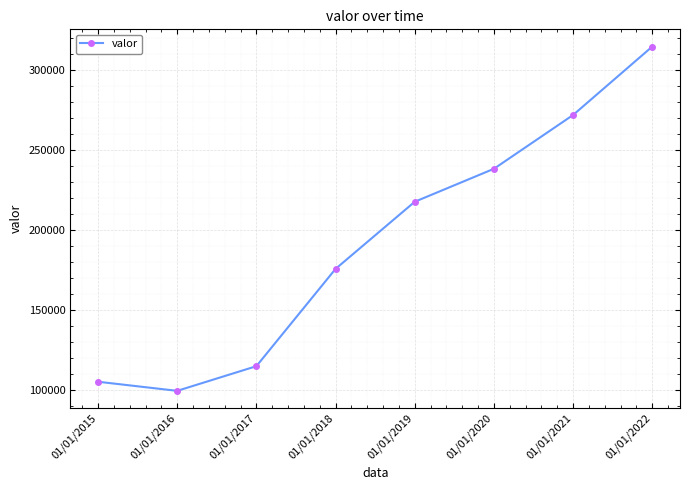

How many categories are shown in the chart?

8